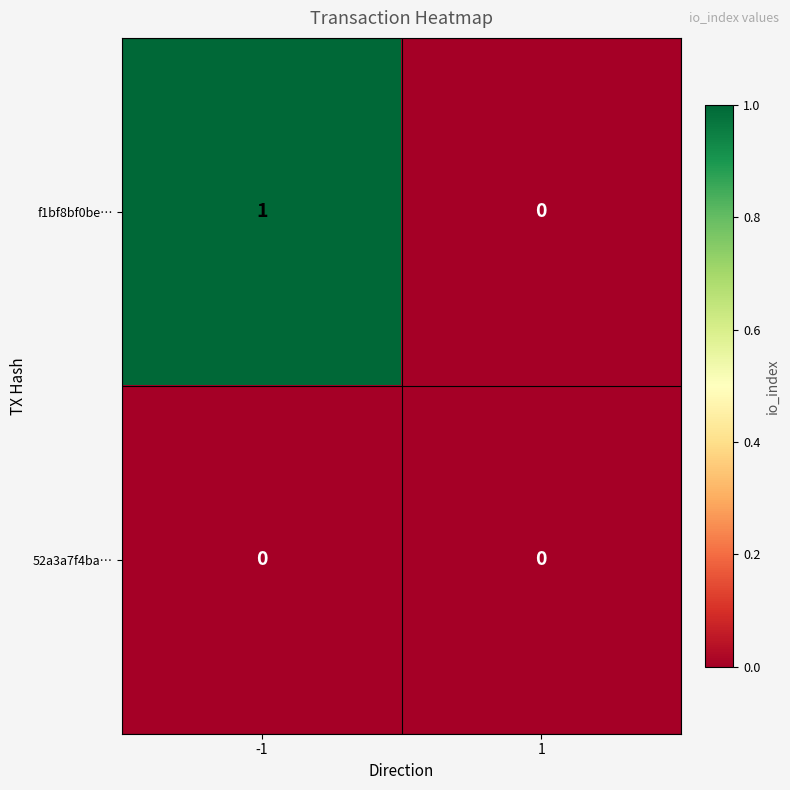

Which series has the largest total across all categories?

f1bf8bf0be…